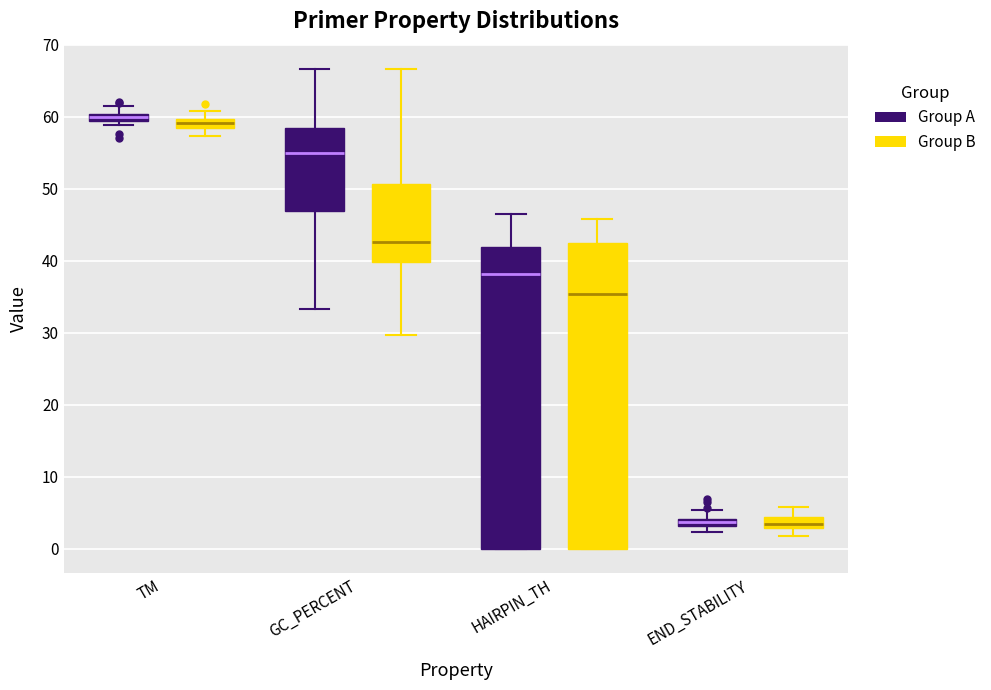

Where does the median line of the box for HAIRPIN_TH (Group A) sit on the y-axis? The values are not printed on the chart, so give them approximately, as read against the axis.

38